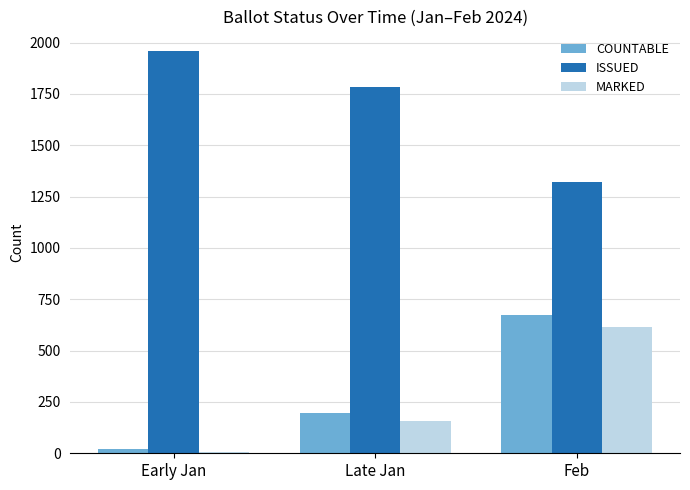

What is the greatest value displayed?

1957